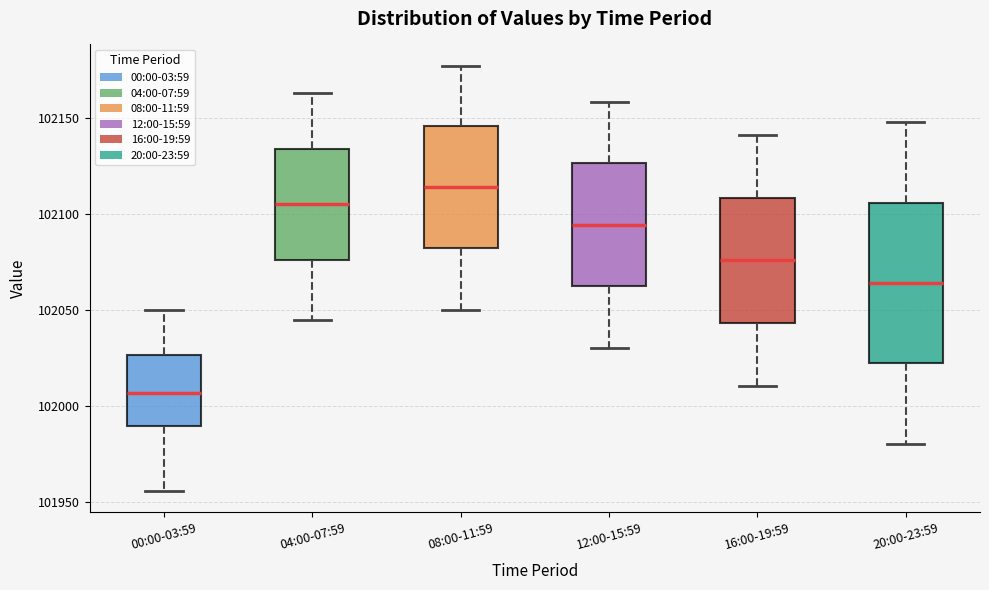

Reading left to right, read every box against the y-axis: the position of its median line, the range the box covers, and the ends of its whiskers. The values are not printed on the chart, so give them approximately, as read against the axis.

00:00-03:59: median 102005, box 101990 to 102025, whiskers 101955 to 102050
04:00-07:59: median 102105, box 102075 to 102135, whiskers 102045 to 102165
08:00-11:59: median 102115, box 102080 to 102145, whiskers 102050 to 102175
12:00-15:59: median 102095, box 102065 to 102125, whiskers 102030 to 102160
16:00-19:59: median 102075, box 102045 to 102110, whiskers 102010 to 102140
20:00-23:59: median 102065, box 102020 to 102105, whiskers 101980 to 102150